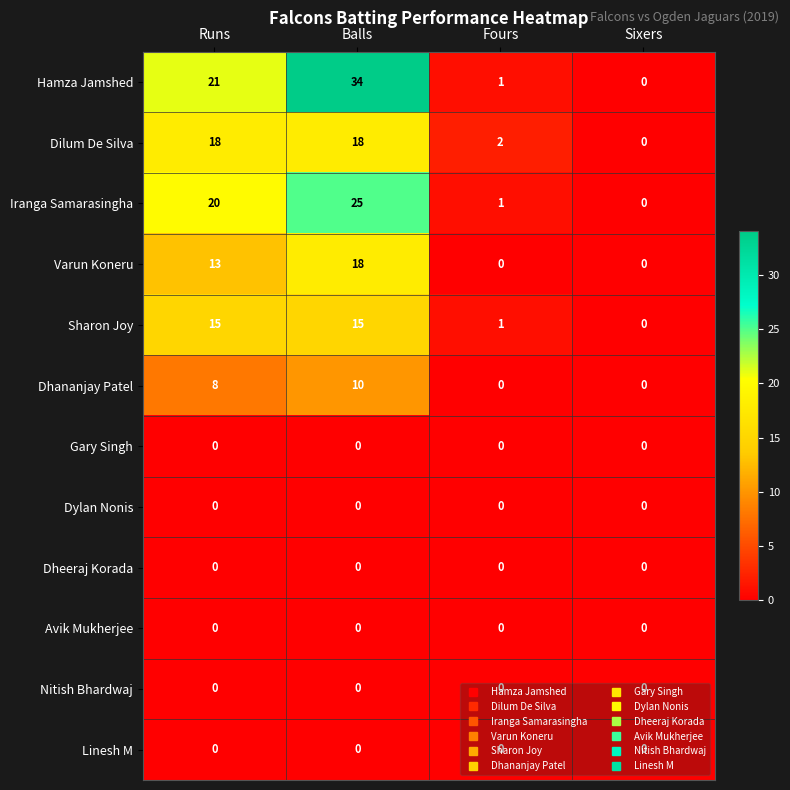

What is the total value across all series at Fours?

5